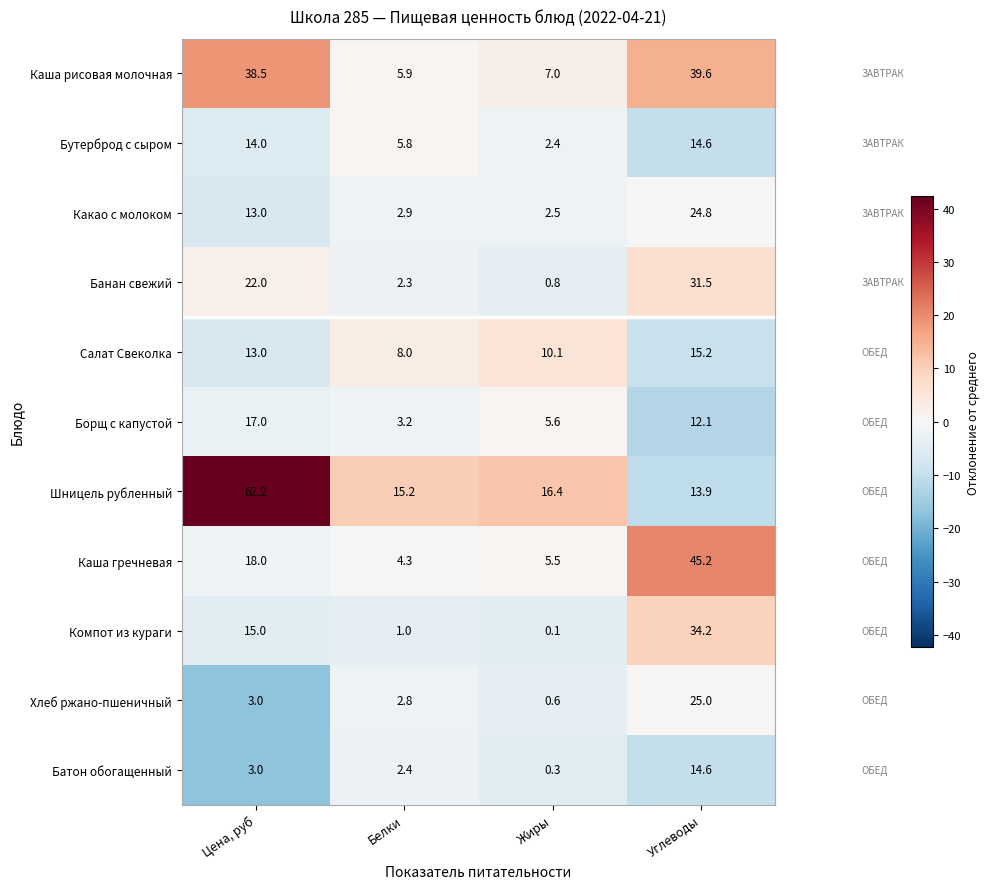

Rank the series at Жиры from highest to lowest value.

Шницель рубленный, Салат Свеколка, Каша рисовая молочная, Борщ с капустой, Каша гречневая, Какао с молоком, Бутерброд с сыром, Банан свежий, Хлеб ржано-пшеничный, Батон обогащенный, Компот из кураги